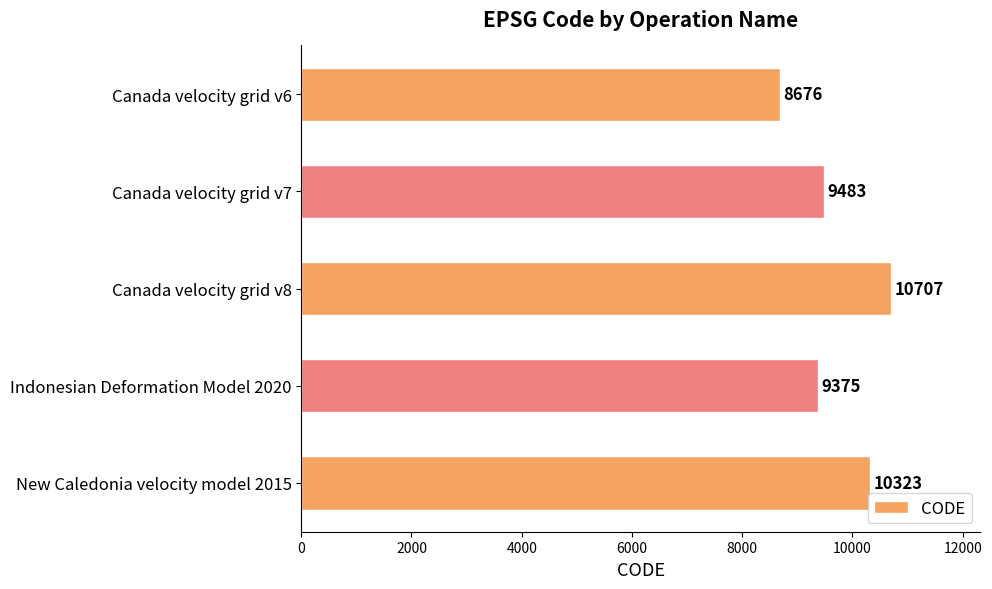

Which has a higher value, Indonesian Deformation Model 2020 or Canada velocity grid v6?

Indonesian Deformation Model 2020